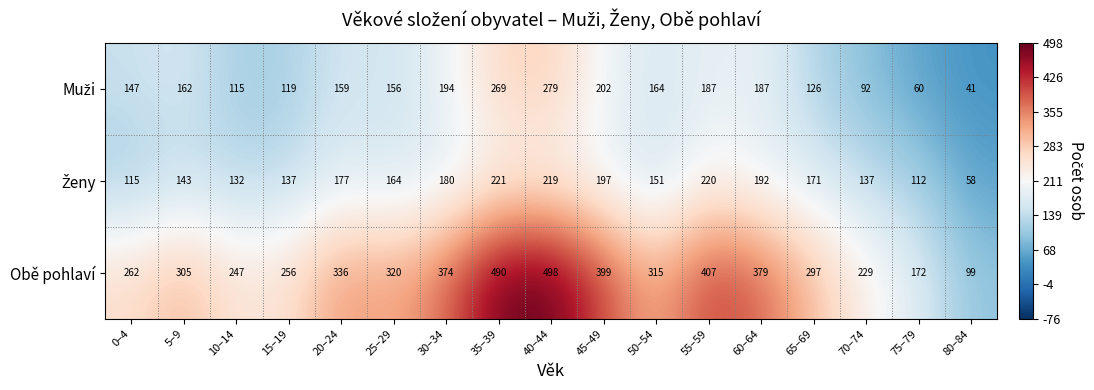

The Obě pohlaví series shows 246 at 60–64. True or false?

False